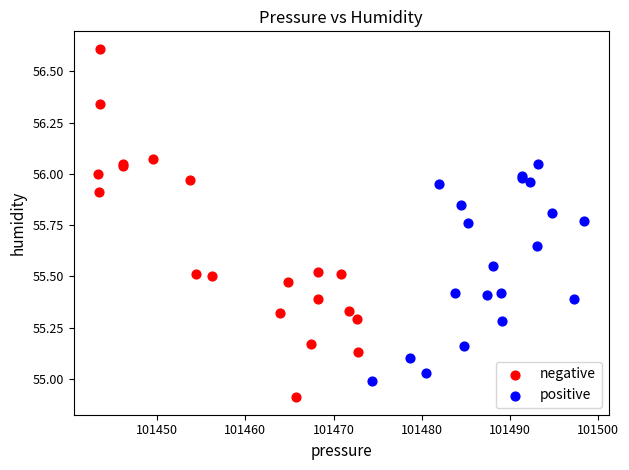

Which series contains the highest Y value?

negative